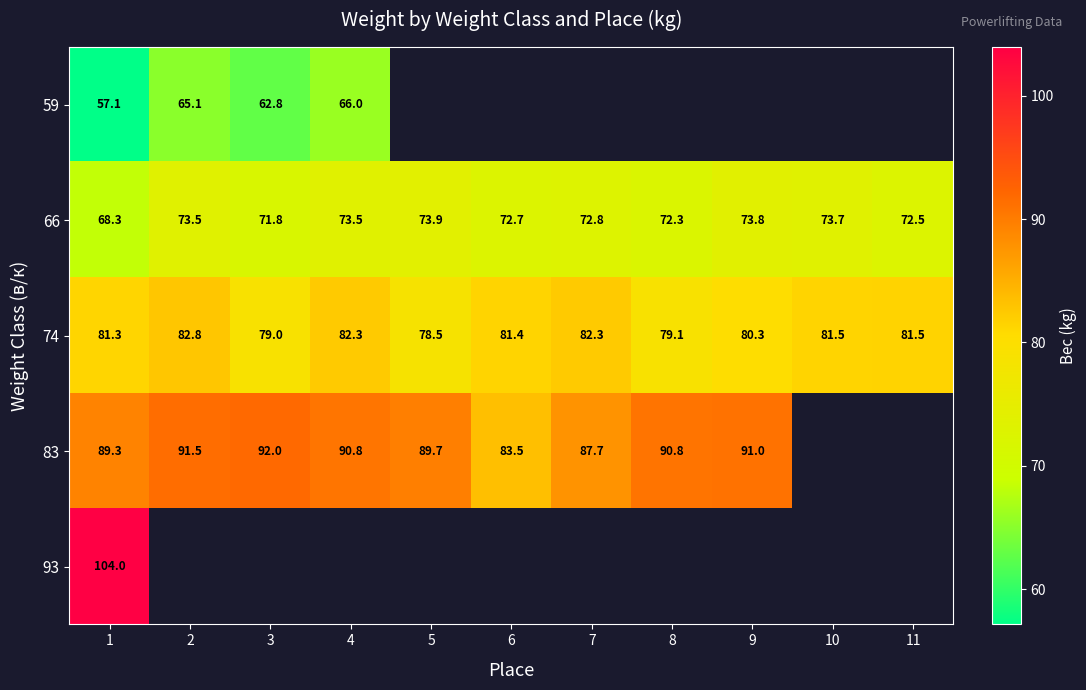

How many series are shown in this chart?

5